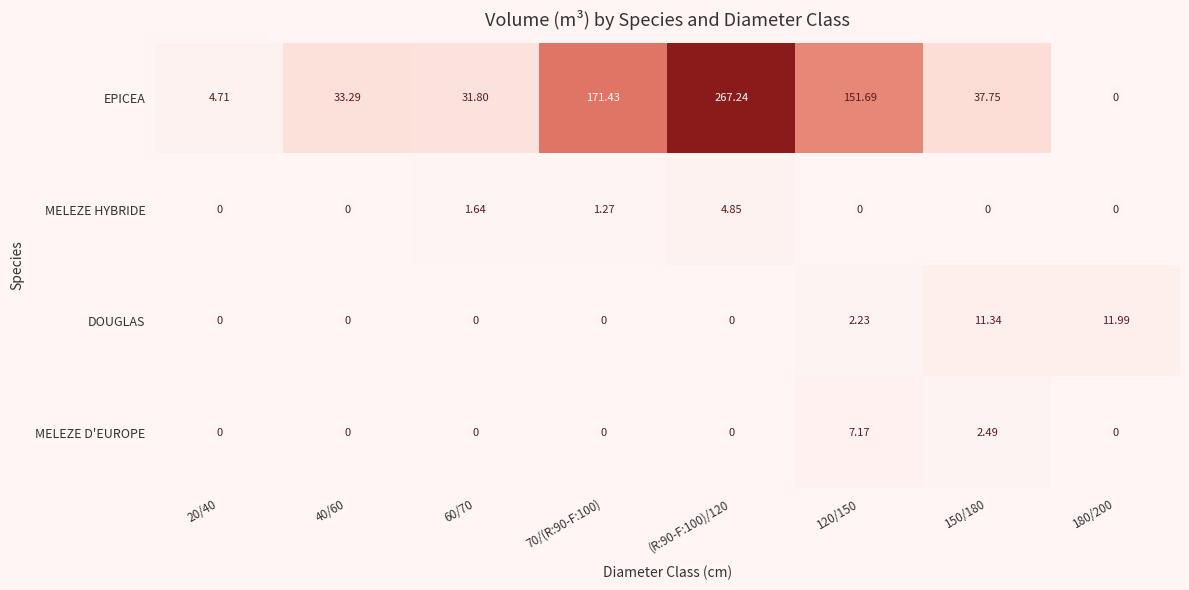

Rank the series by their maximum value, from lowest to highest.

MELEZE HYBRIDE, MELEZE D'EUROPE, DOUGLAS, EPICEA